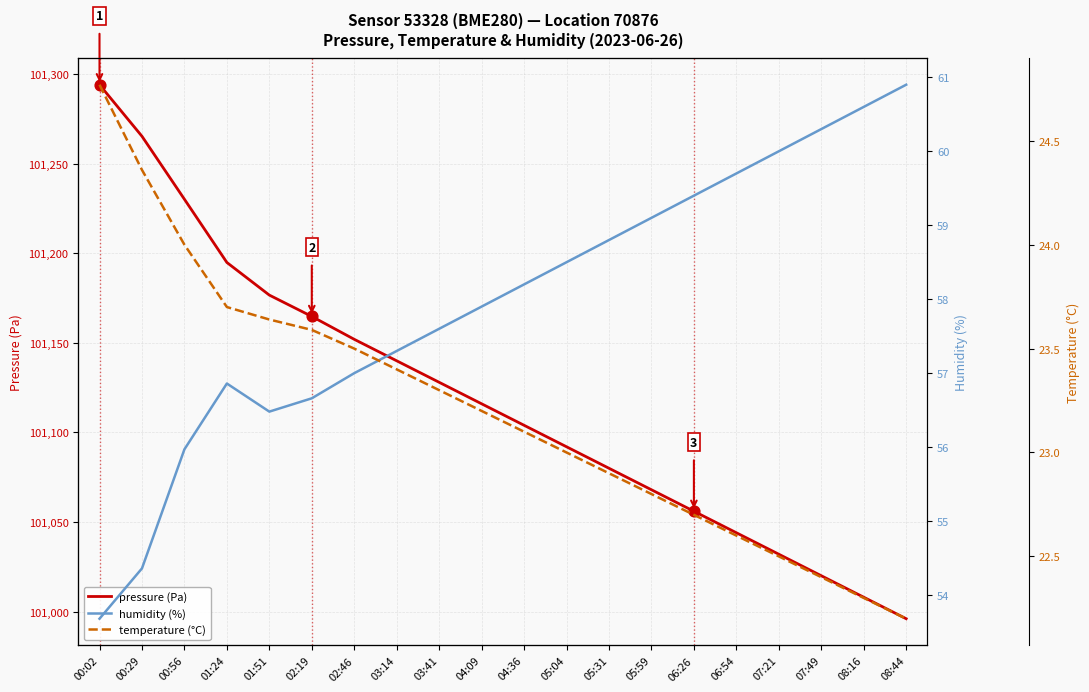

At how many categories does at least one series exceed 100642?

20